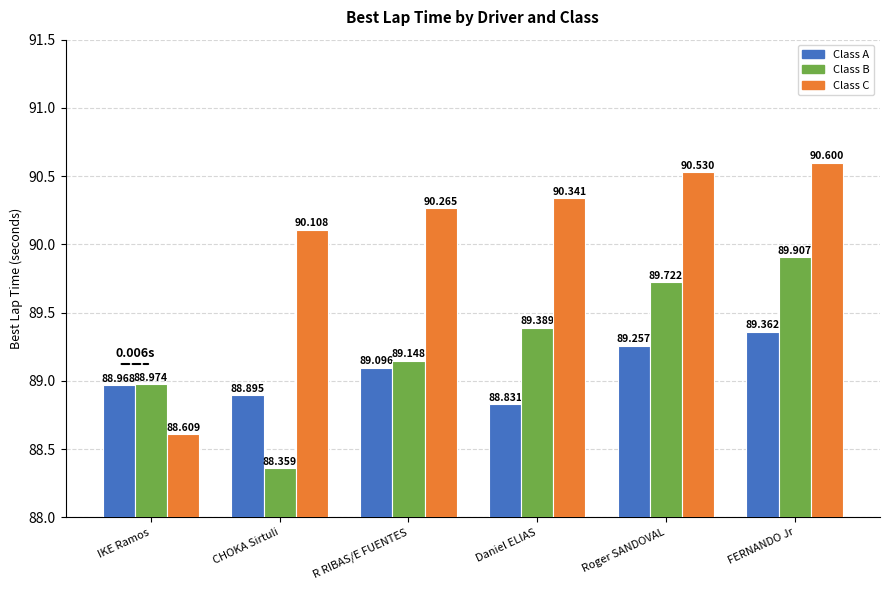

What is the difference between the maximum and second lowest values in the Class C series?

0.5